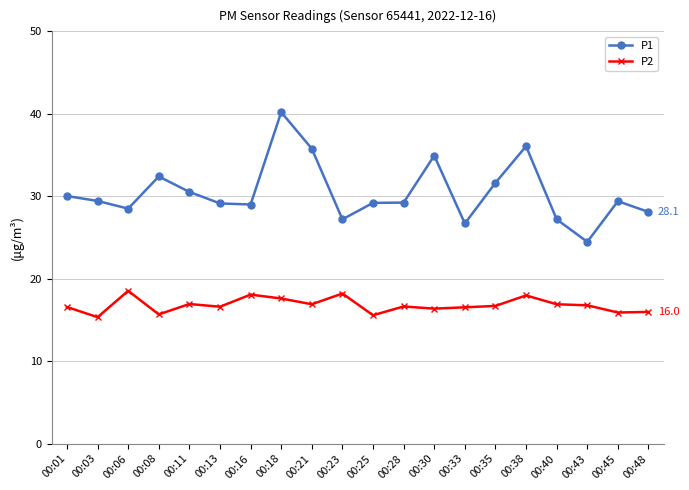

What is the maximum value for P1?

40.2